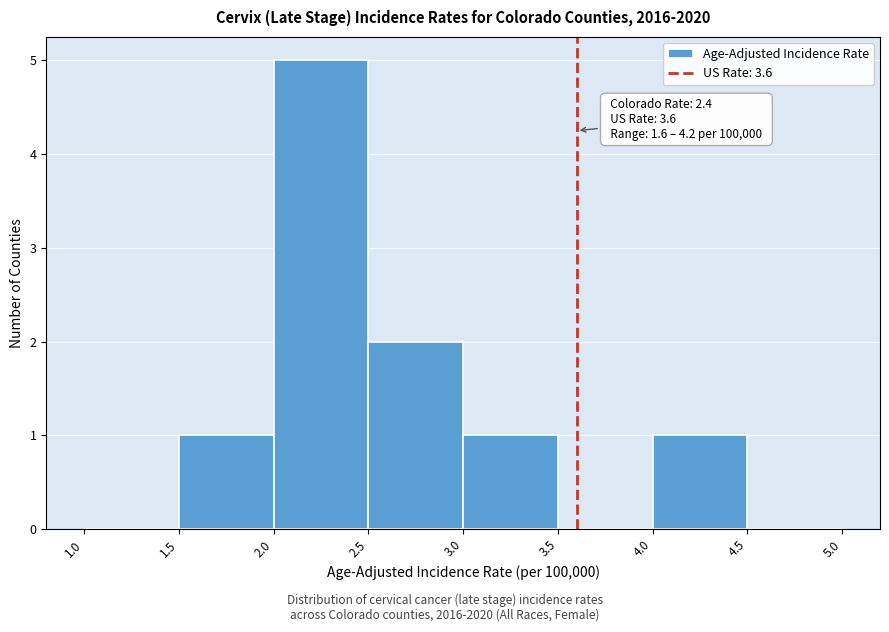

Over which range of the x-axis is the bar tallest?

2.0 to 2.5